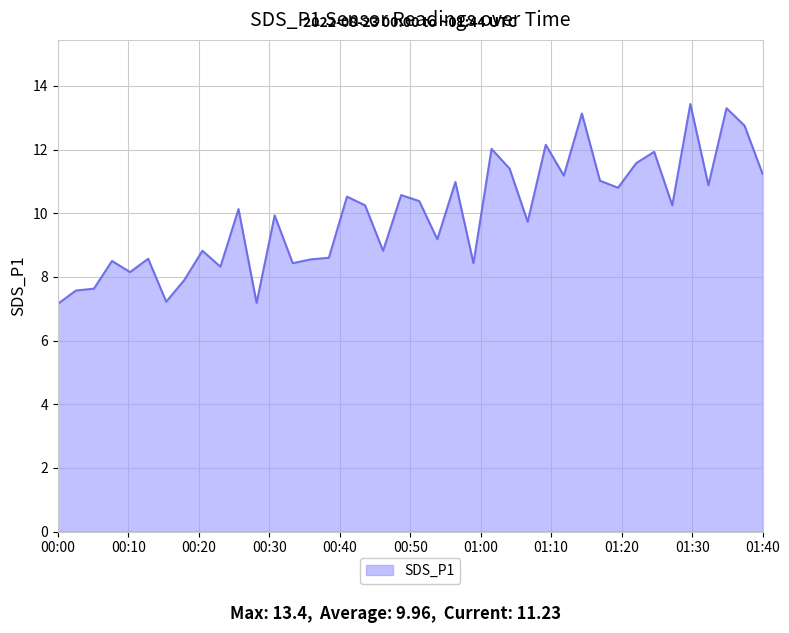

What is the maximum value shown in the chart?

13.4